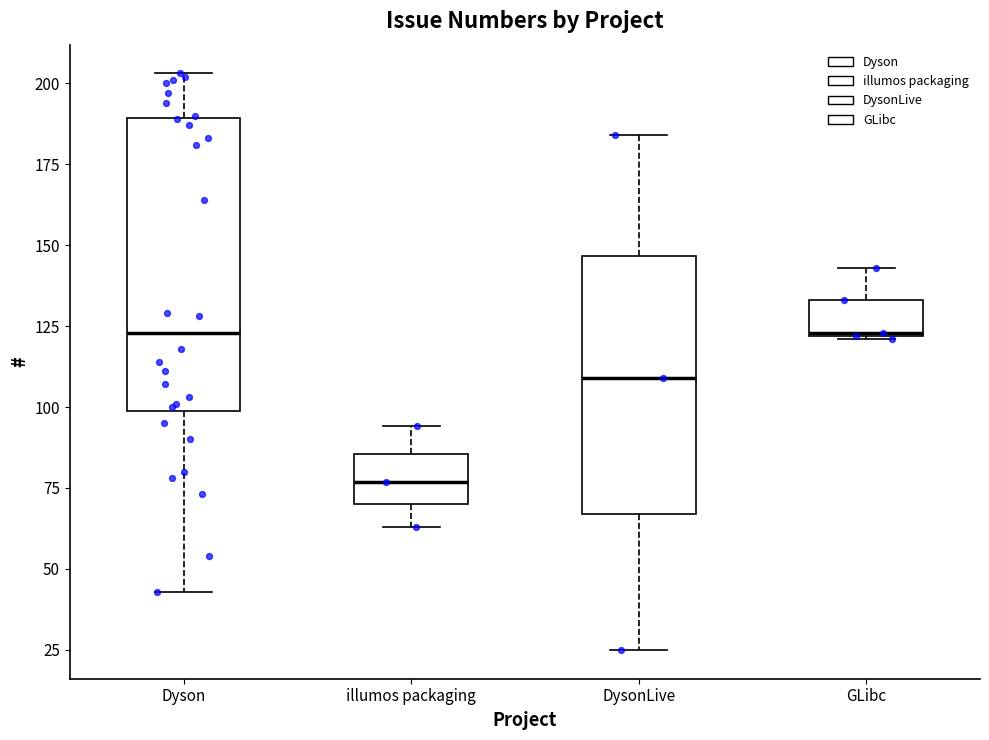

Where does the median line of the box for DysonLive sit on the y-axis? The values are not printed on the chart, so give them approximately, as read against the axis.

110